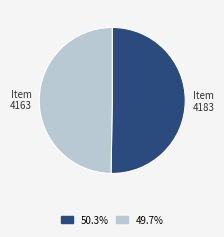

Does 4183 account for over 50% of the chart?

Yes